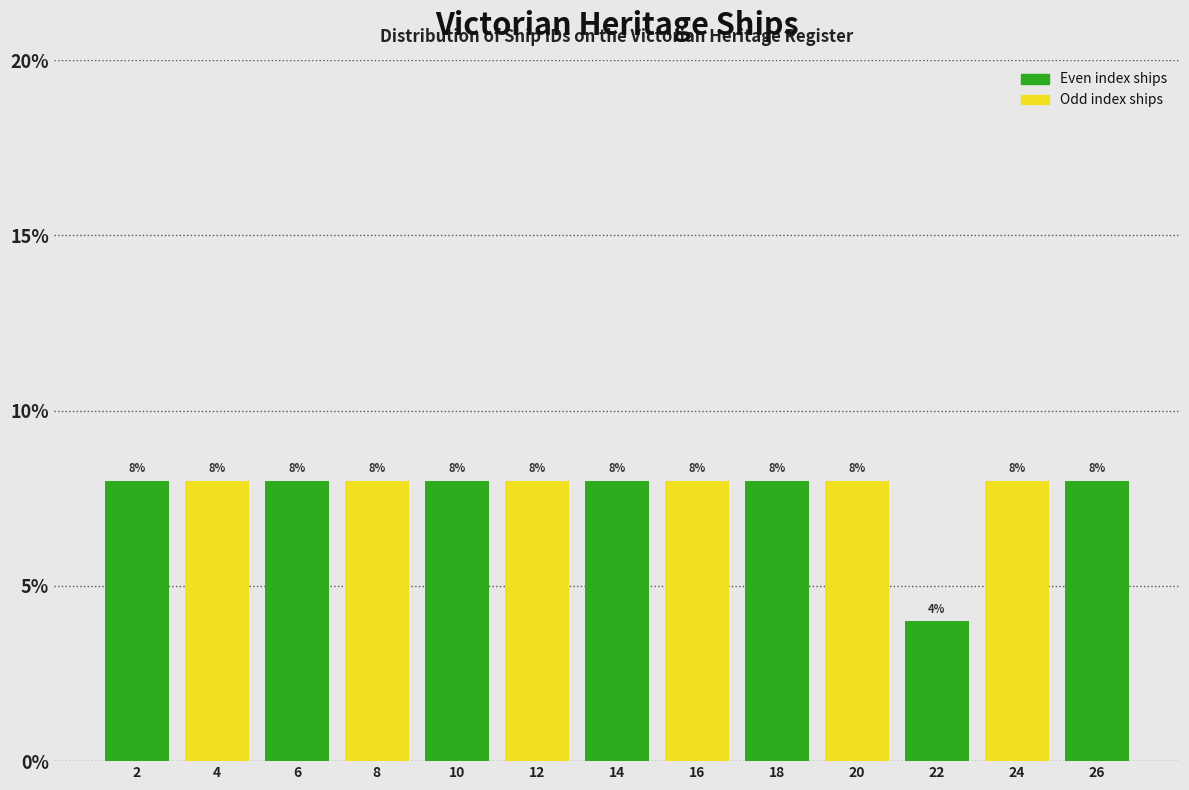

Reading left to right, list all the values displayed in this chart.

8	8	8	8	8	8	8	8	8	8	4	8	8